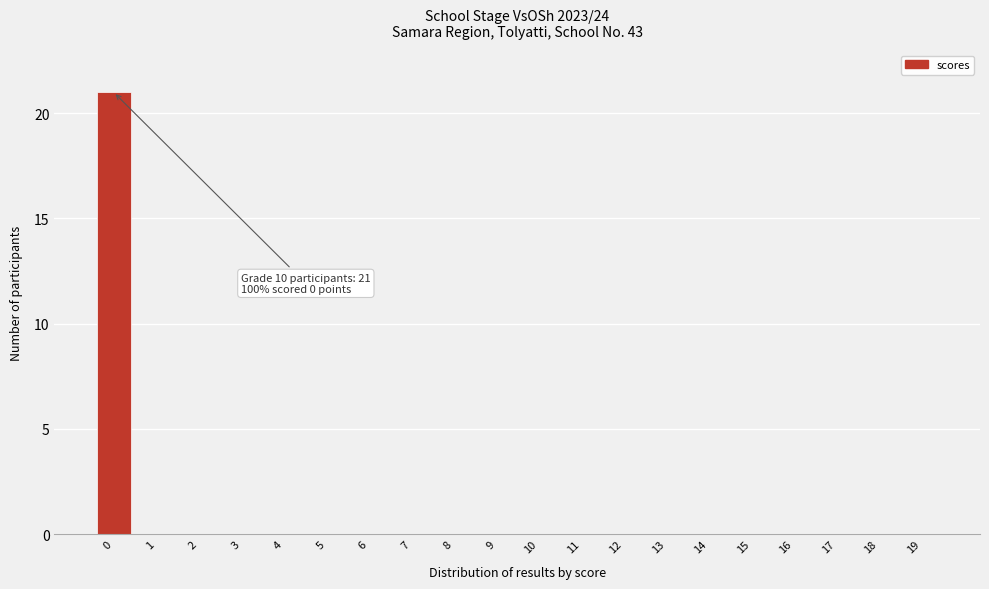

Reading left to right, list all the values displayed in this chart.

0=21	1=0	2=0	3=0	4=0	5=0	6=0	7=0	8=0	9=0	10=0	11=0	12=0	13=0	14=0	15=0	16=0	17=0	18=0	19=0